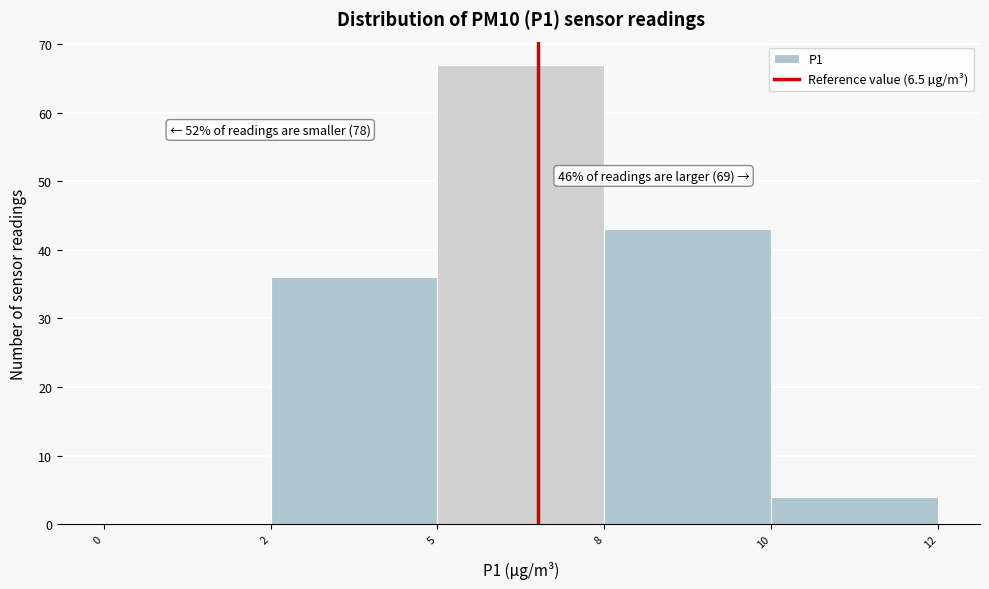

Reading right to left, what are all the values shown in this chart?

10=4	8=43	5=67	2=36	0=0